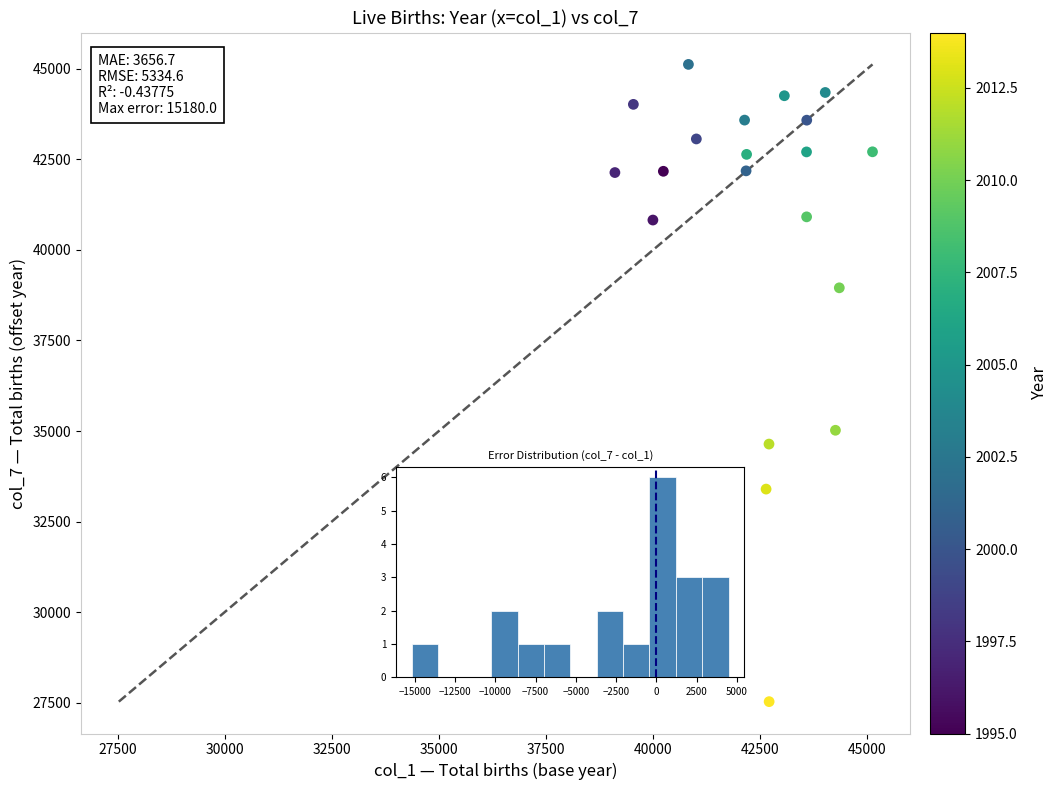

What is the range of Y values (max minus min)?

17593